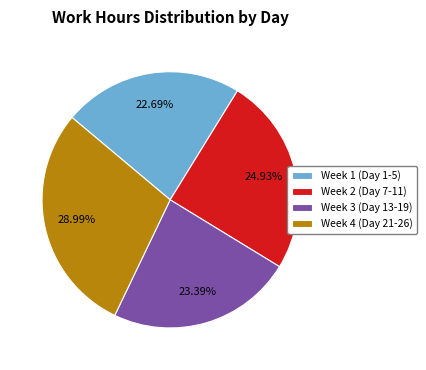

Rank the categories by value from highest to lowest.

Week 4 (Day 21-26), Week 2 (Day 7-11), Week 3 (Day 13-19), Week 1 (Day 1-5)